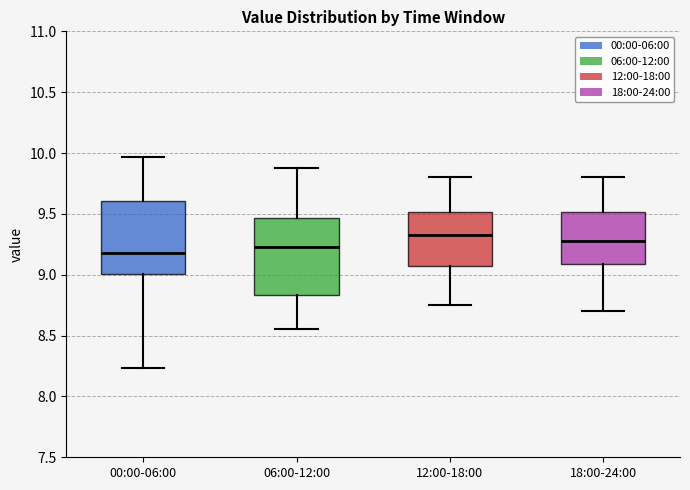

Reading left to right, read every box against the y-axis: the position of its median line, the range the box covers, and the ends of its whiskers. The values are not printed on the chart, so give them approximately, as read against the axis.

00:00-06:00: median 9.20, box 9.00 to 9.60, whiskers 8.25 to 9.95
06:00-12:00: median 9.25, box 8.85 to 9.45, whiskers 8.55 to 9.90
12:00-18:00: median 9.35, box 9.10 to 9.50, whiskers 8.75 to 9.80
18:00-24:00: median 9.30, box 9.10 to 9.50, whiskers 8.70 to 9.80